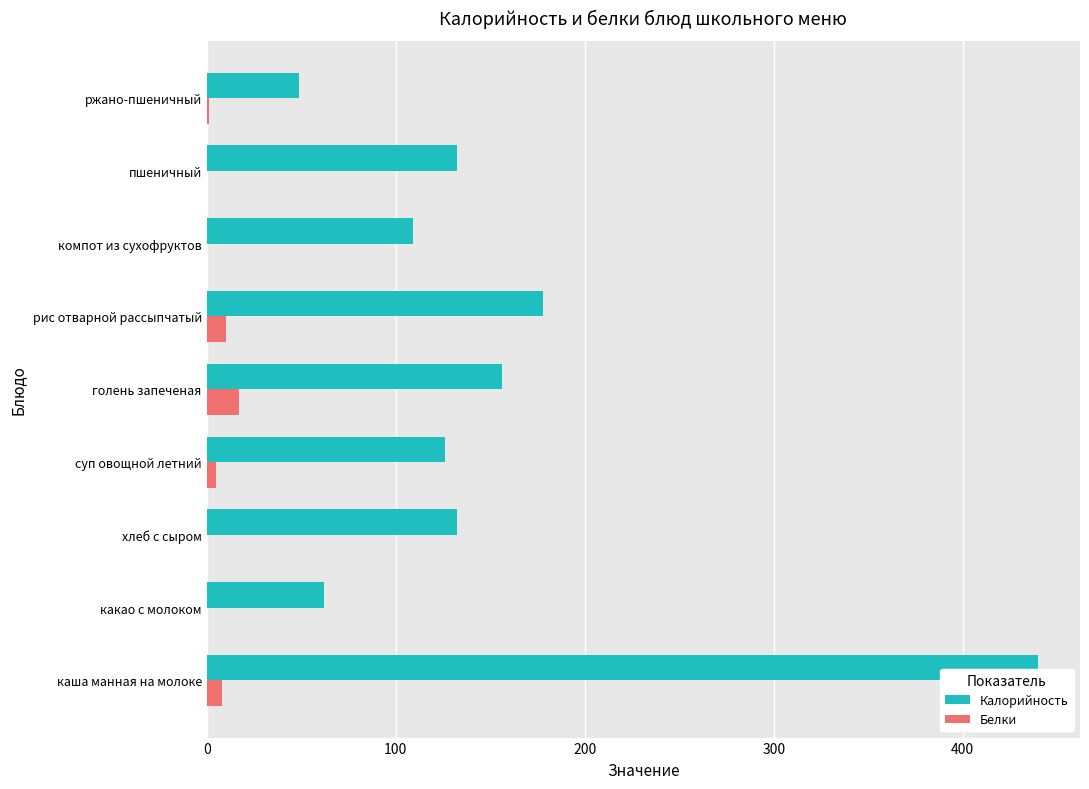

Where is Калорийность nearest to the value 244?

рис отварной рассыпчатый